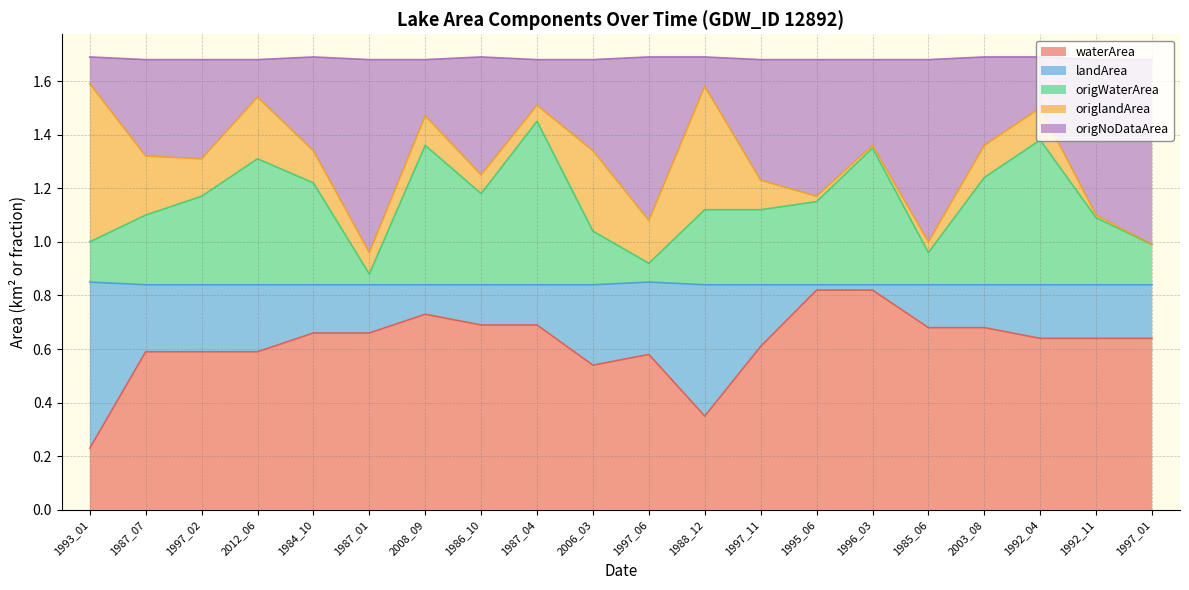

The waterArea series shows 1.0 at 1984_10. True or false?

False